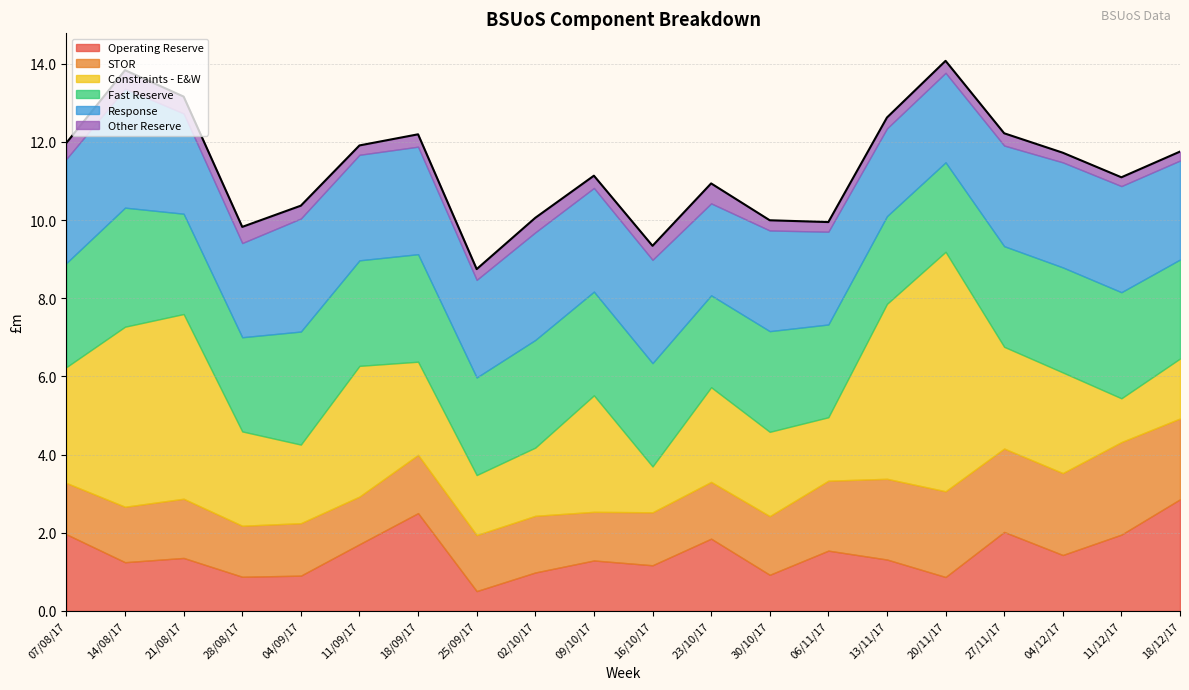

Which series changed the most between 09/10/17 and 04/12/17?

STOR